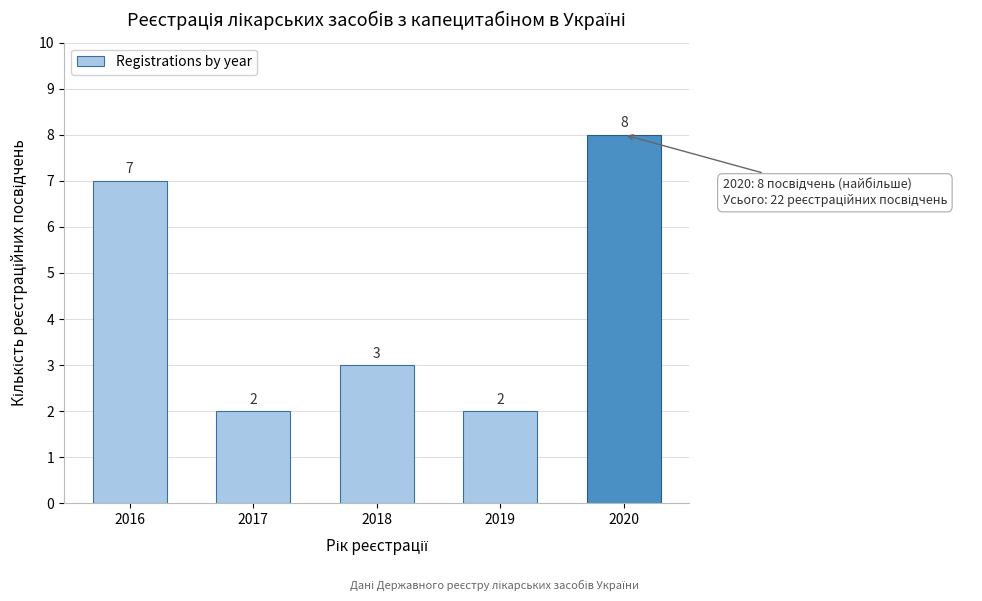

Reading left to right, list all the values displayed in this chart.

7	2	3	2	8